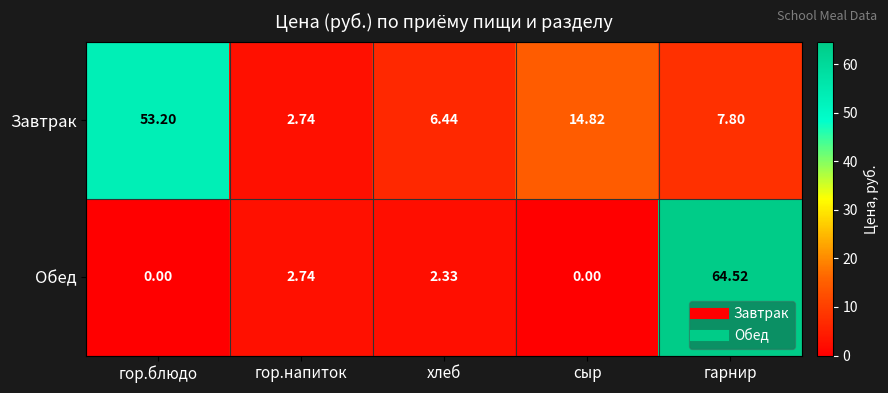

Is the value of Завтрак at гор.блюдо greater than the value of Обед at сыр?

Yes